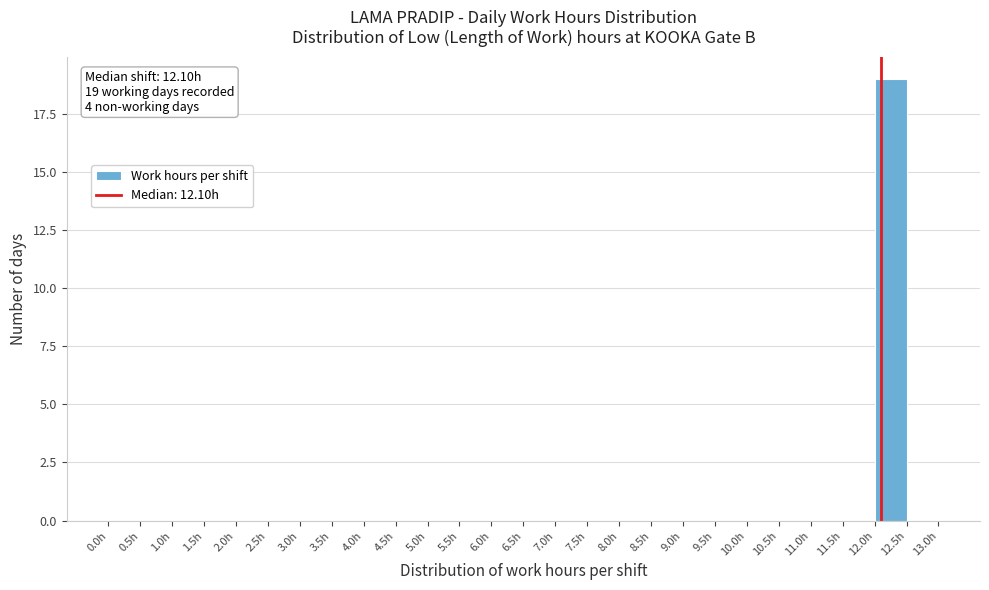

Which range on the x-axis has the tallest bar?

12.0 to 12.5